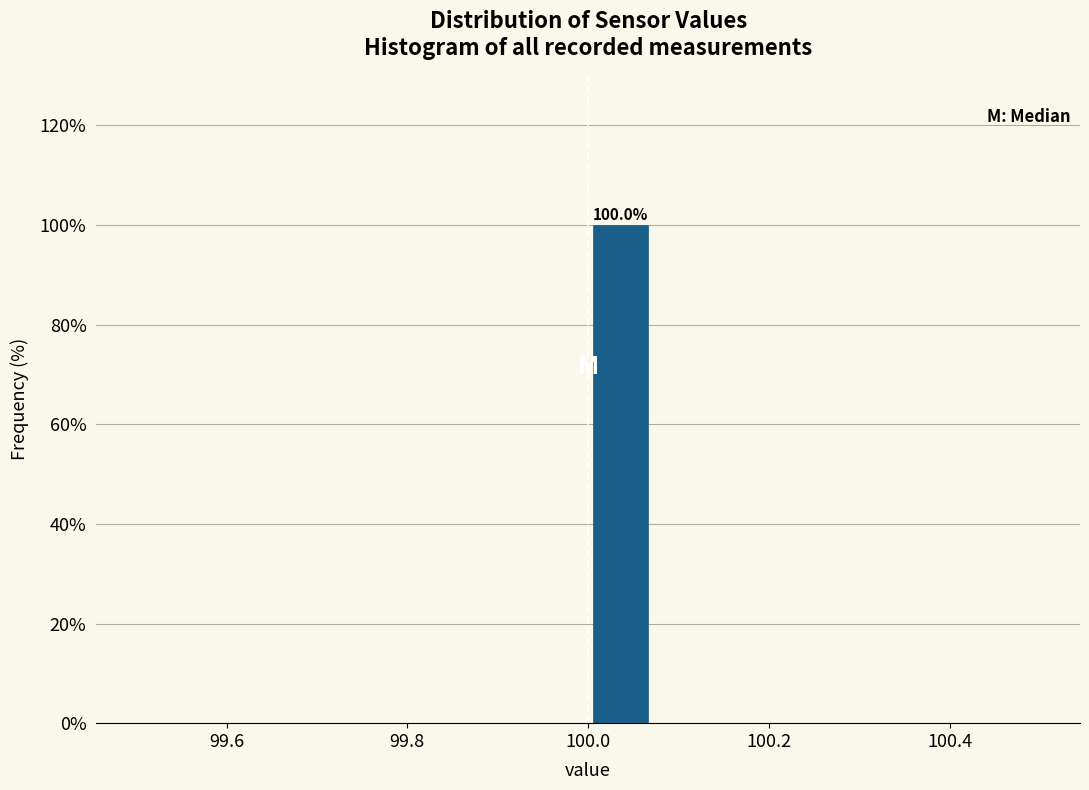

Read against the x-axis, roughly where is the centre of the tallest bar?

100.04